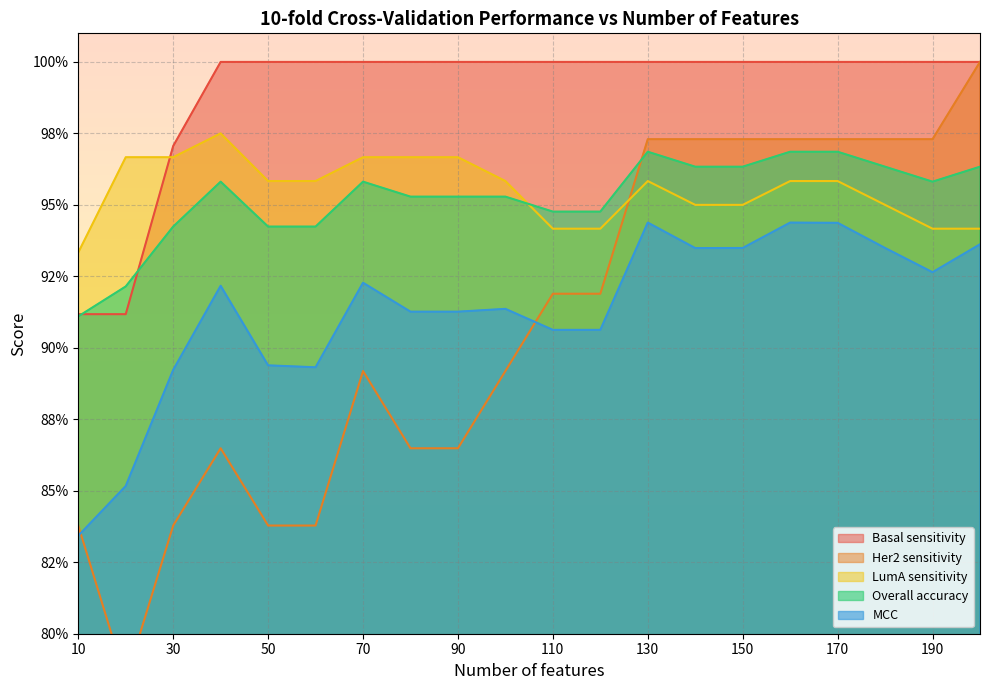

What is the spread (max minus min) of values at 180?

0.1